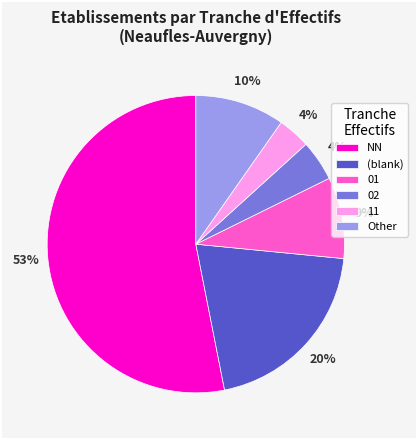

How many slices are in this pie chart?

6